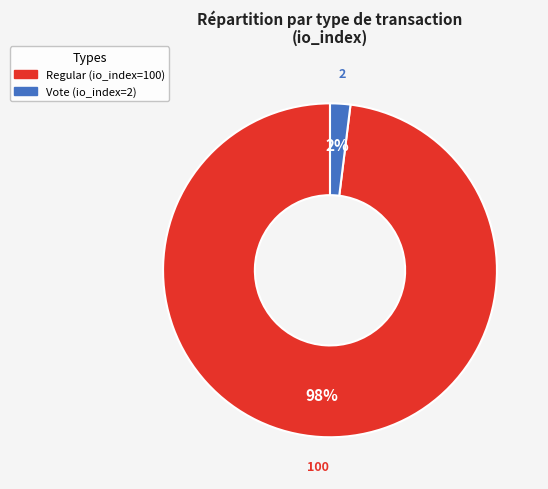

Do Vote and Regular together represent more than half of the pie?

Yes